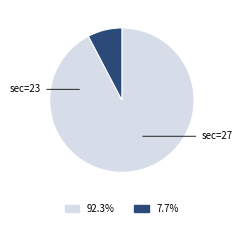

Does any single category account for the majority?

Yes